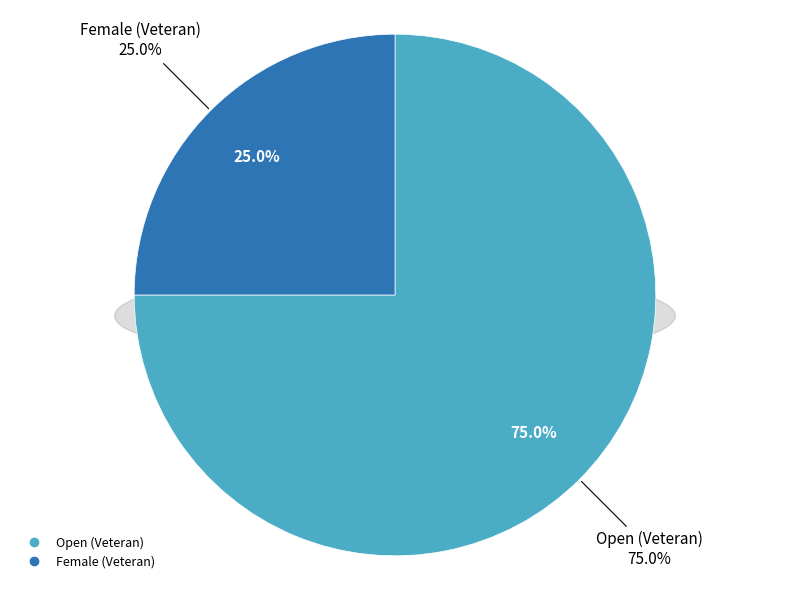

Is it true that Female (Veteran) is 25% of the pie?

True